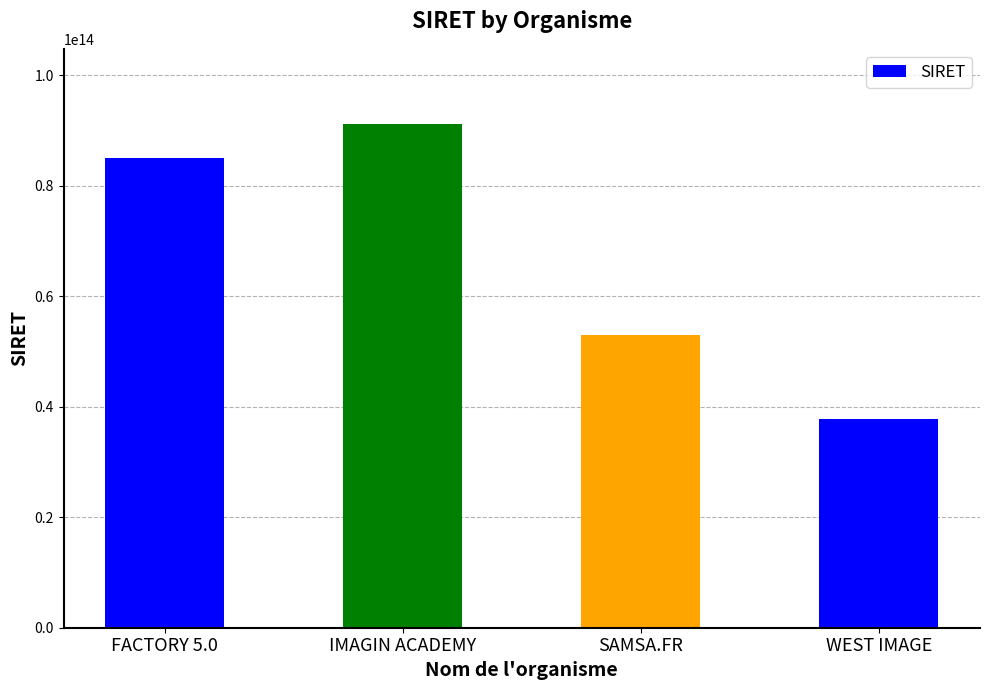

Which label corresponds to the largest value in the chart?

IMAGIN ACADEMY